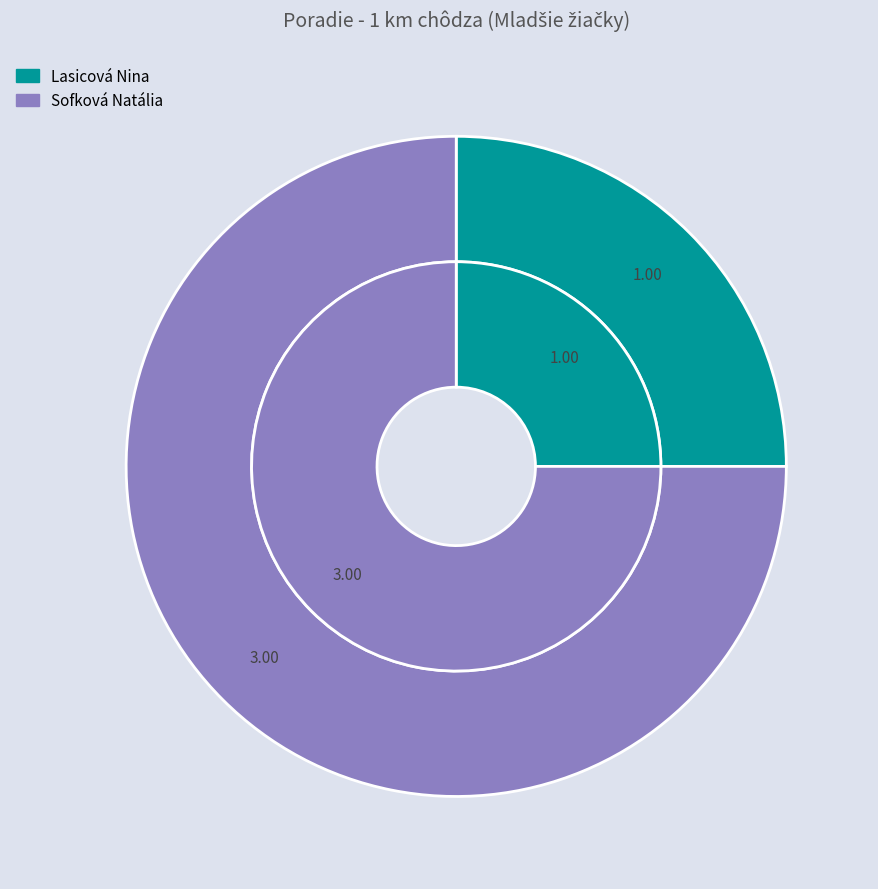

To the nearest percent, what is the average slice percentage?

50%